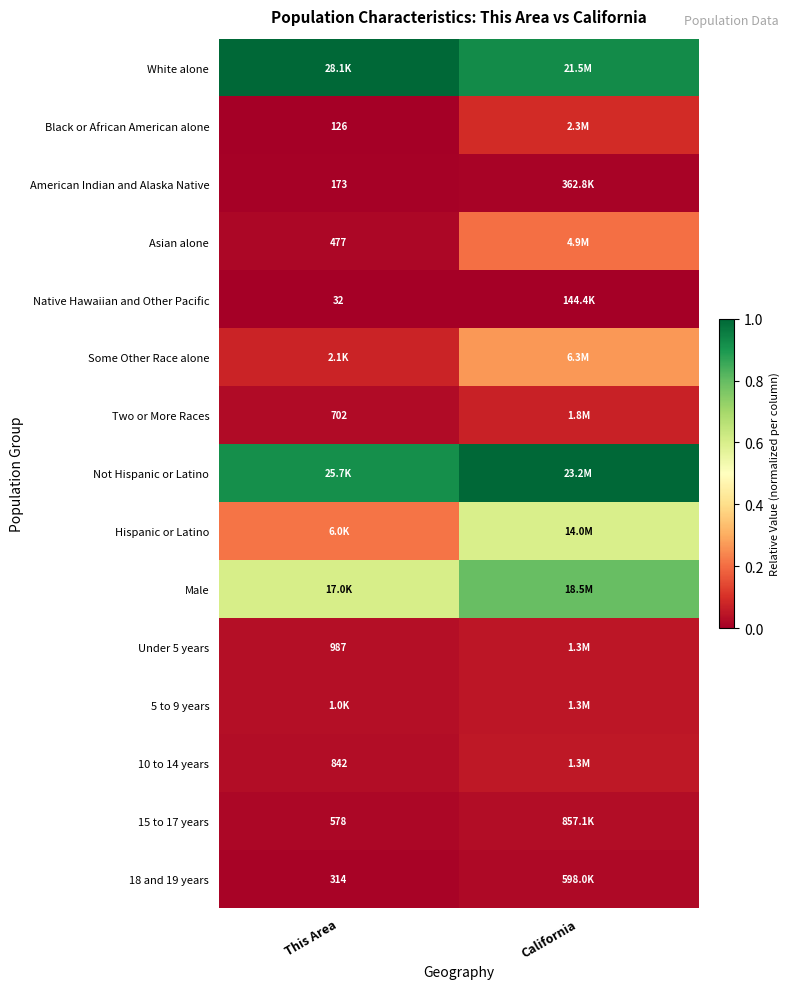

Count the Under 5 years values in the range 0 to 1.

2